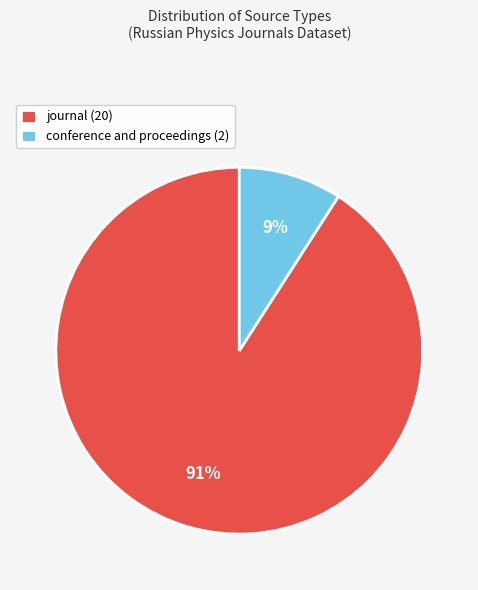

Which has a higher value, journal (20) or conference and proceedings (2)?

journal (20)